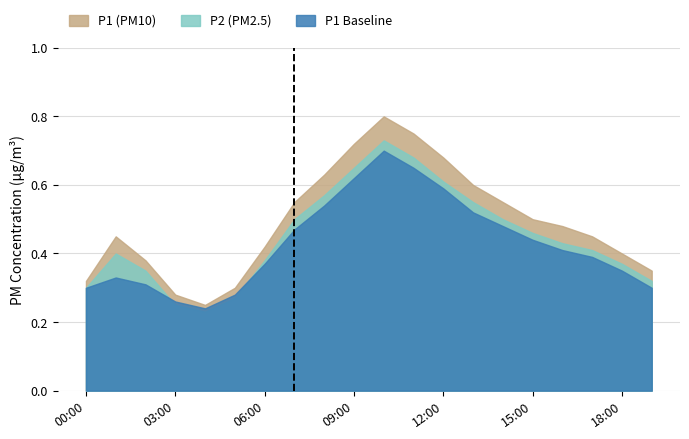

What is the lowest value of the P2 series?

0.2